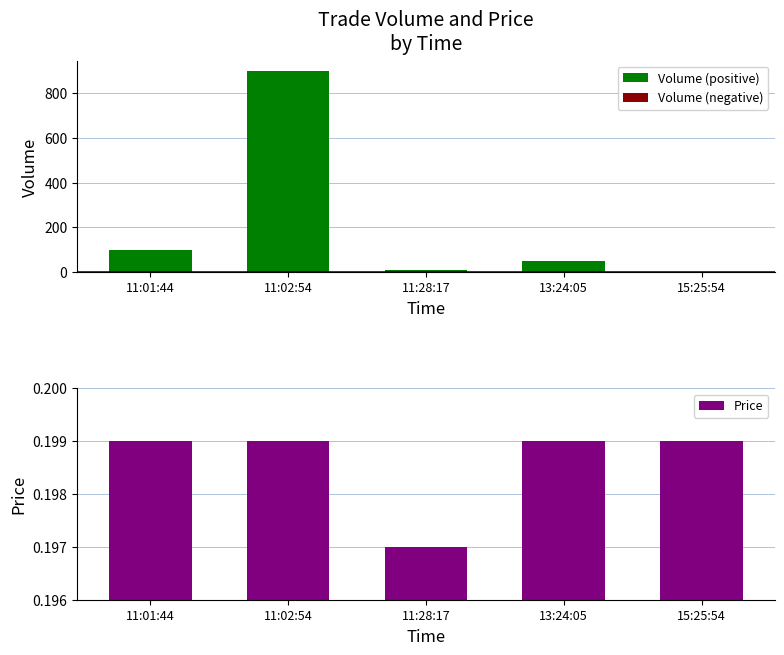

What is the difference between the Volume (positive) values at 11:02:54 and 13:24:05?

850